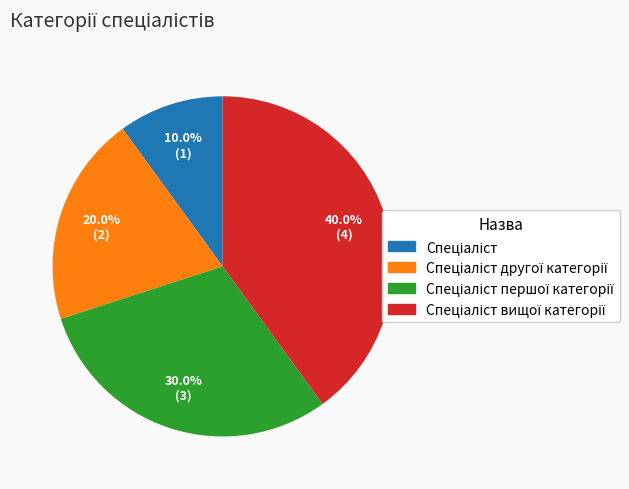

Does any single category account for the majority?

No